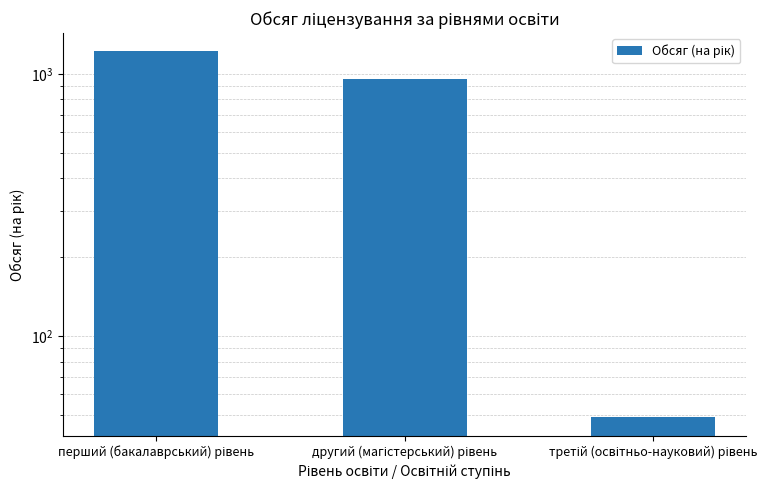

How many values are between 49 and 1220?

3